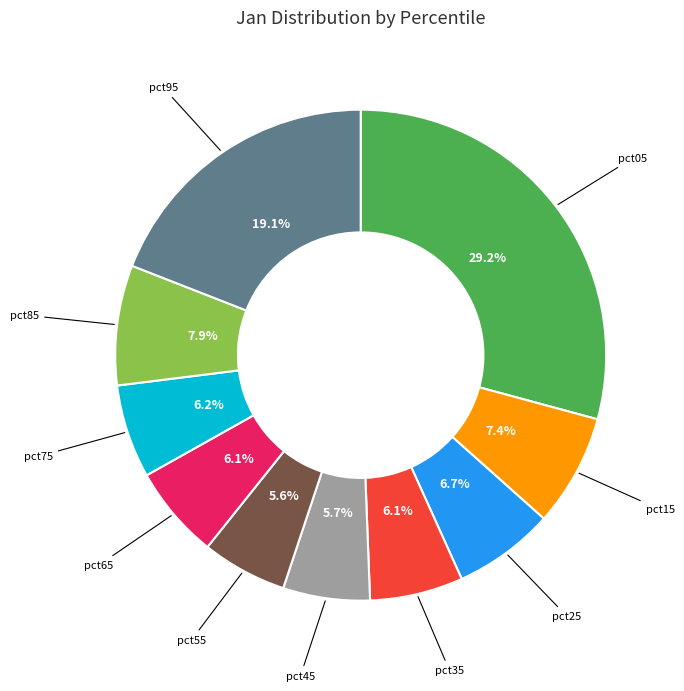

Does any single category account for the majority?

No